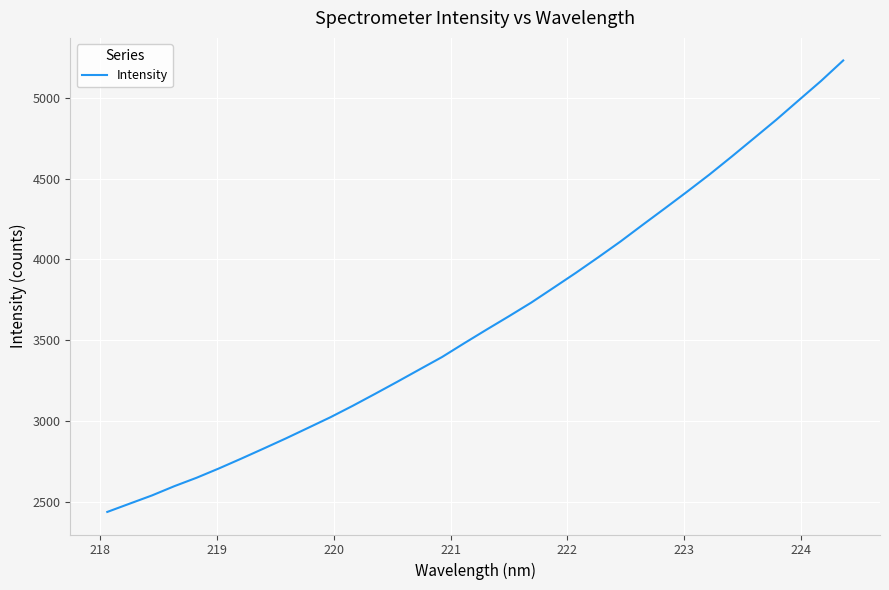

What is the maximum value shown in the chart?

5229.2